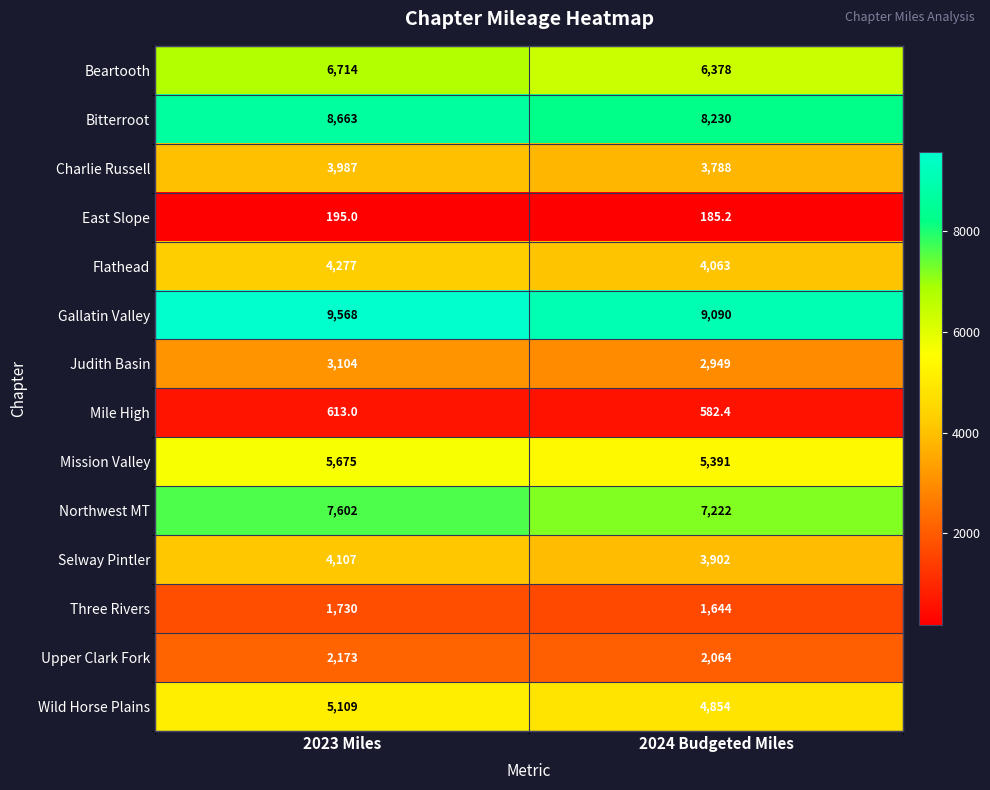

Which series has the largest range (max minus min)?

Gallatin Valley